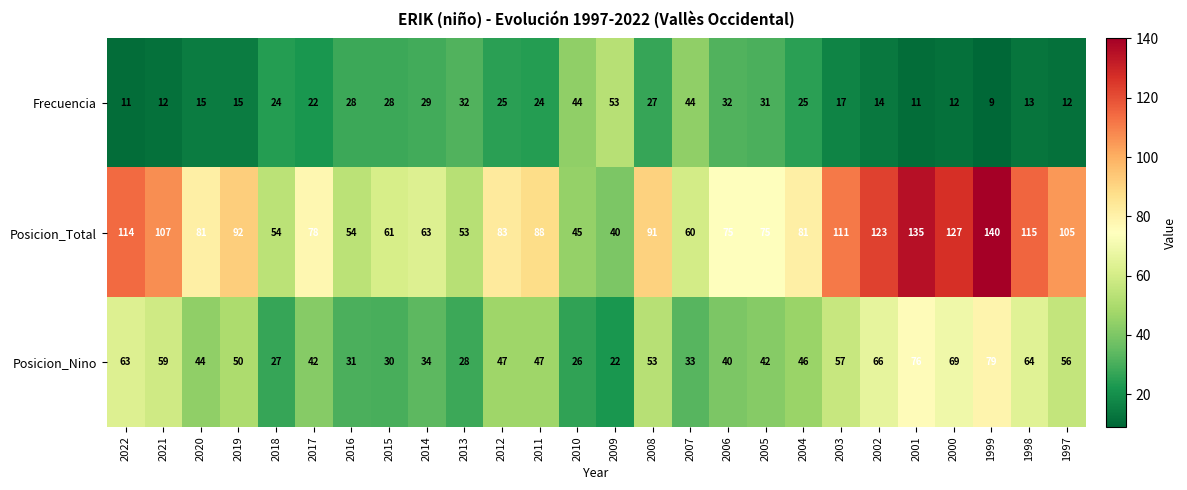

Read the Posicion_Total value at 2015.

61